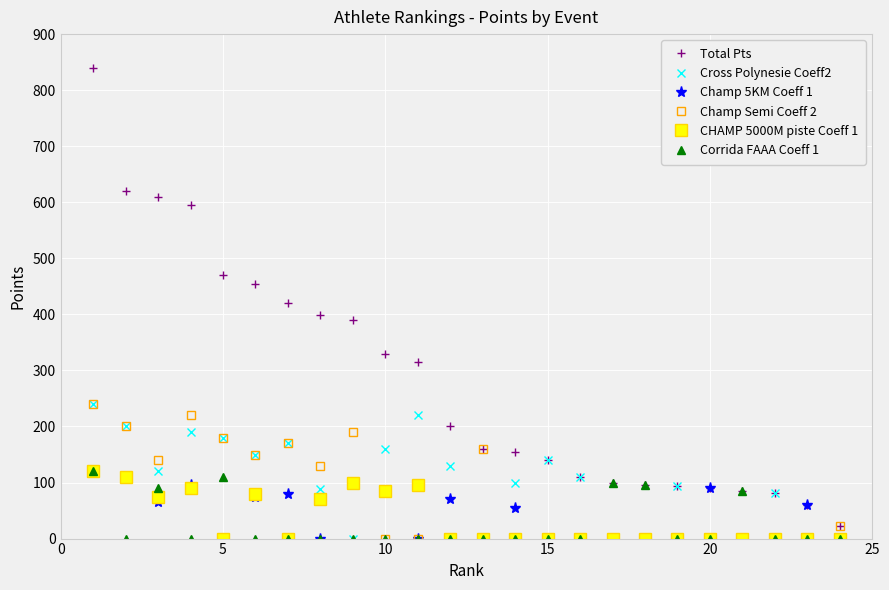

True or false: Champ Semi Coeff 2 has more than 2 points higher than both neighbors.

True